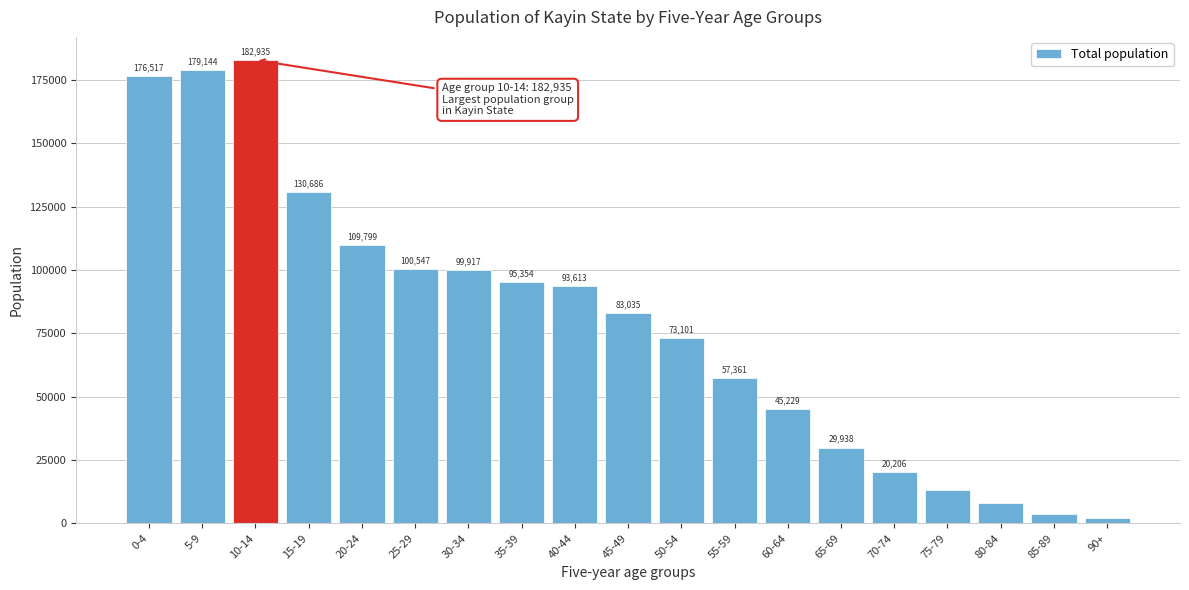

Reading right to left, transcribe all the data shown in this chart.

90+=2052	85-89=3748	80-84=8059	75-79=13085	70-74=20206	65-69=29938	60-64=45229	55-59=57361	50-54=73101	45-49=83035	40-44=93613	35-39=95354	30-34=99917	25-29=100547	20-24=109799	15-19=130686	10-14=182935	5-9=179144	0-4=176517